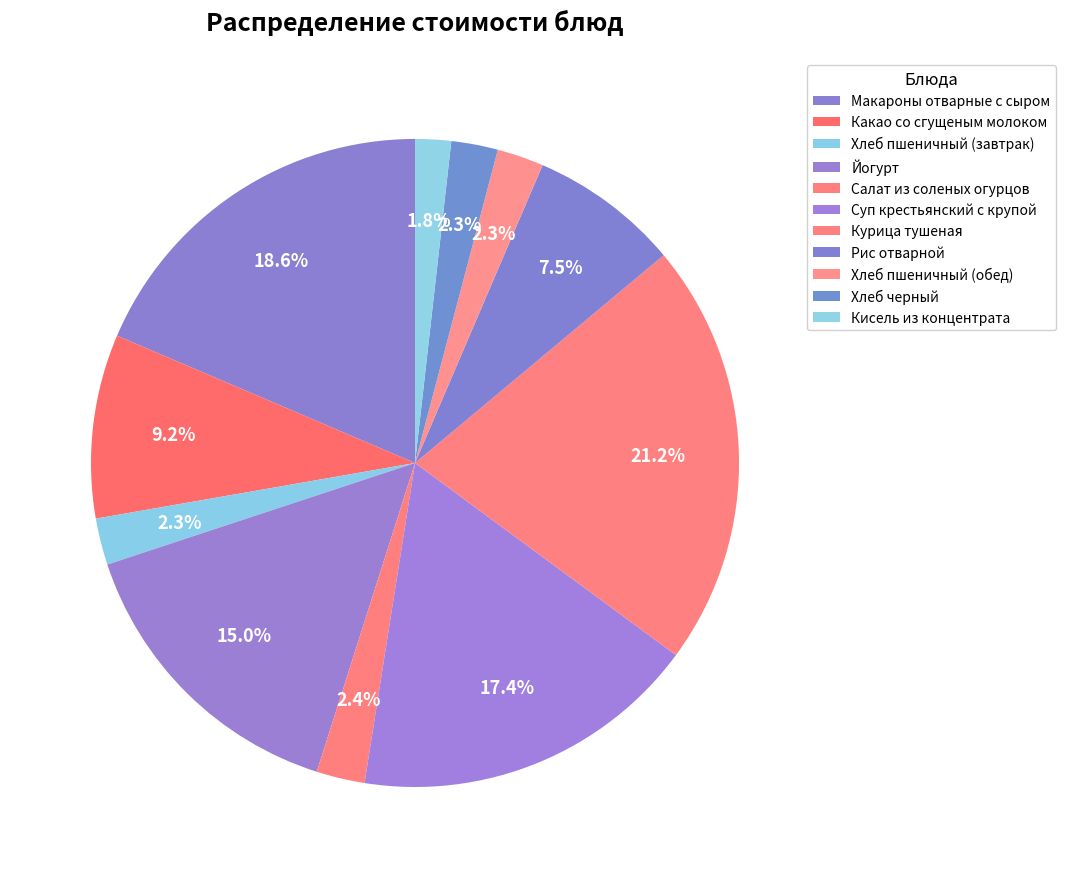

What percentage do Хлеб пшеничный (обед) and Макароны отварные с сыром together represent?

20.9%